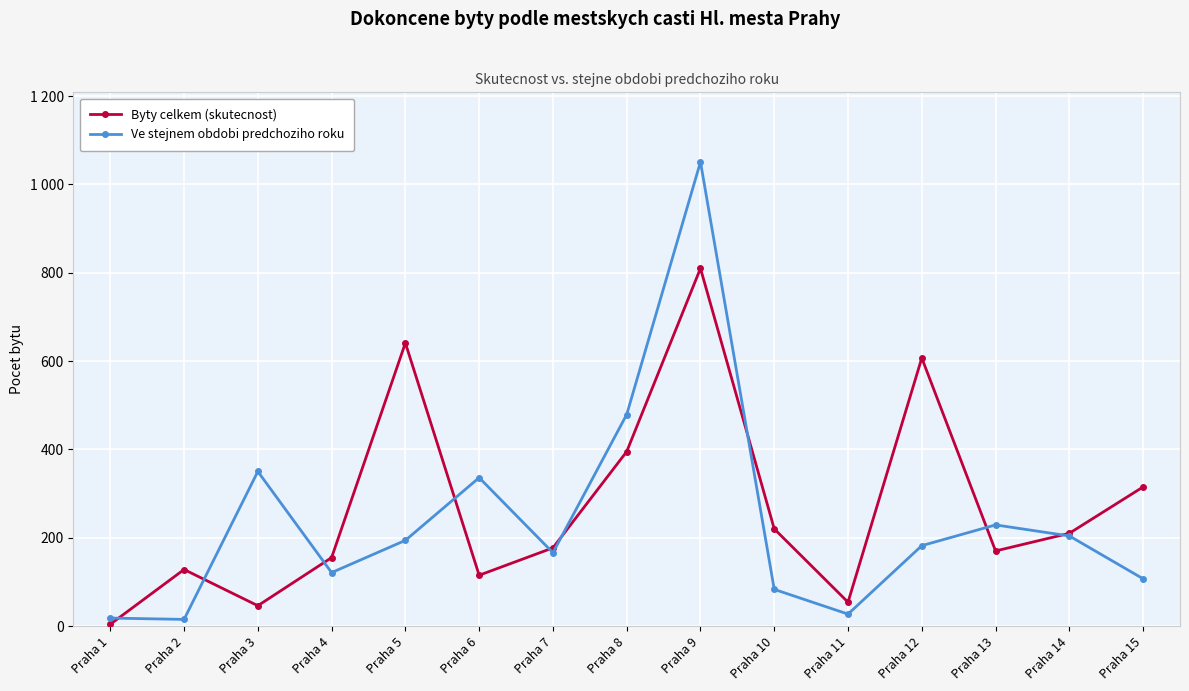

Does the chart have visible grid lines?

Yes